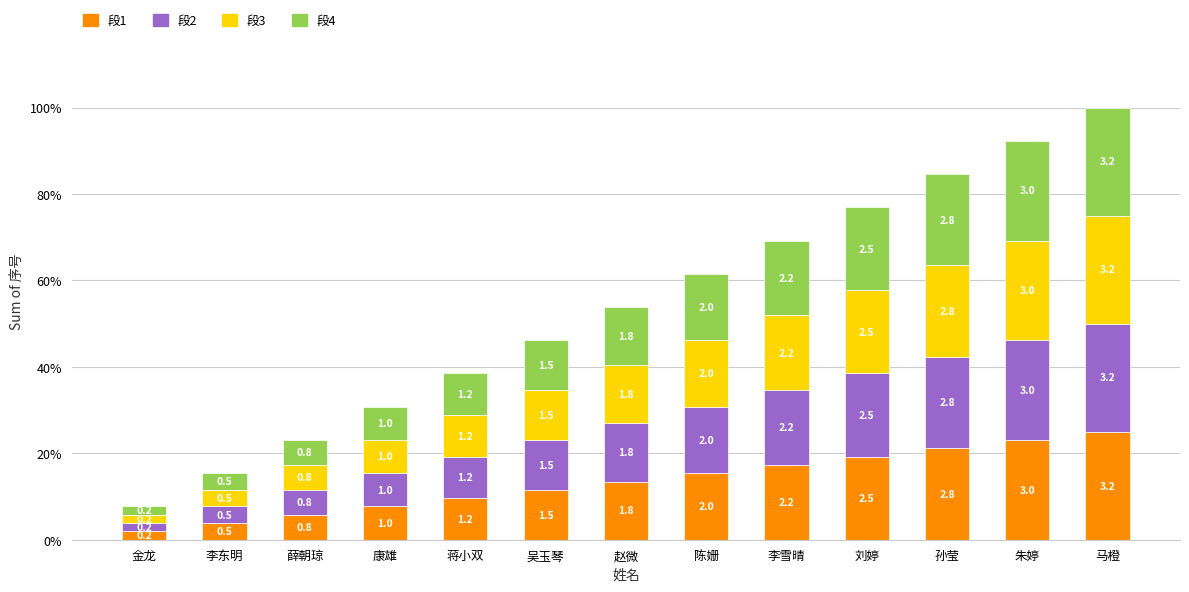

At 薛朝琼, list the series in order from largest to smallest.

段1, 段2, 段3, 段4